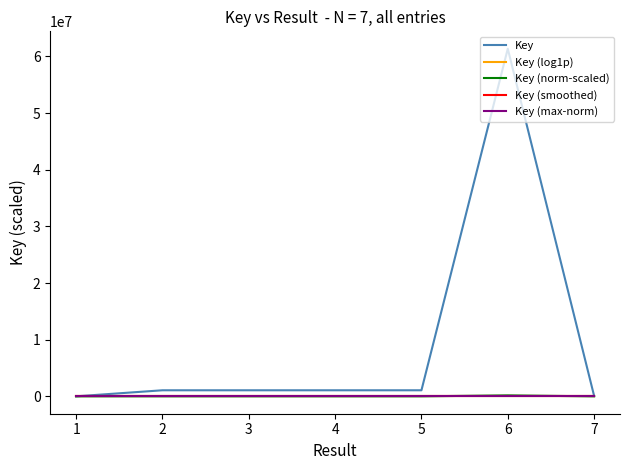

True or false: Key (max-norm) has more than 0 points higher than both neighbors.

True